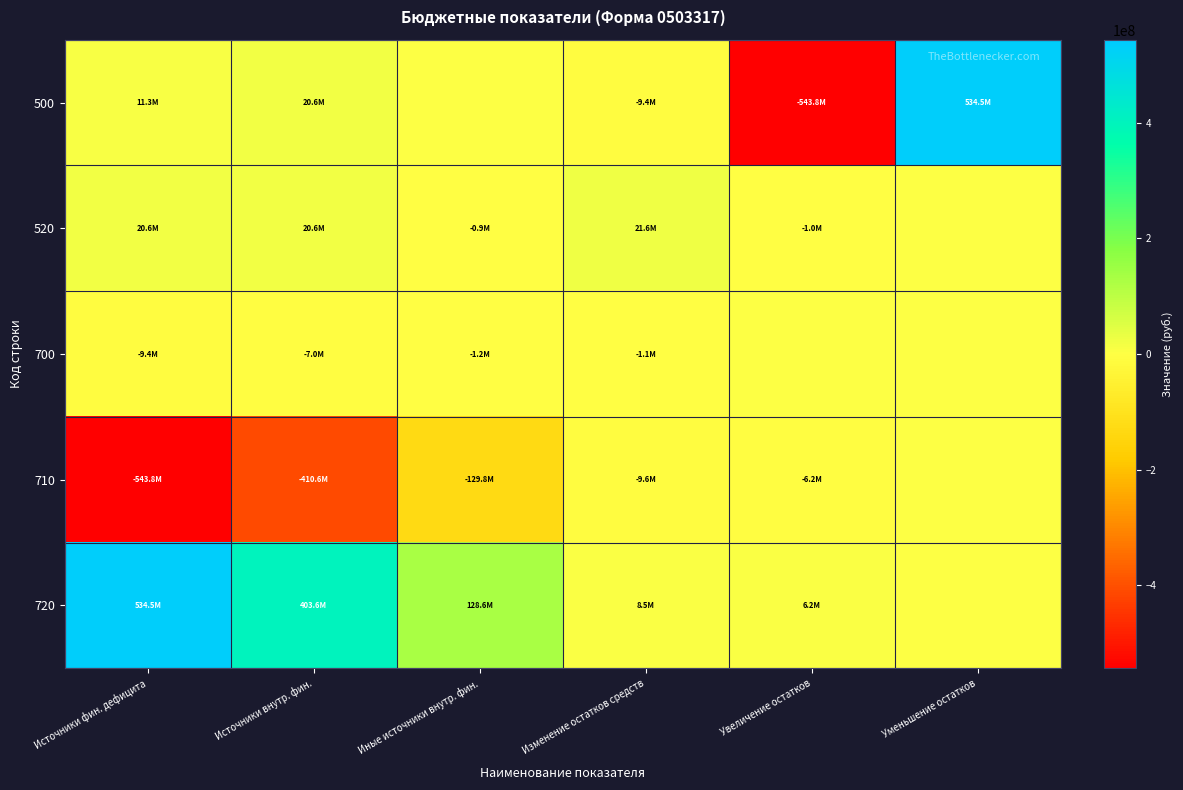

Reading left to right, transcribe all the data shown in this chart.

500: Источники фин. дефицита=11289787.5	Источники внутр. фин.=20643412.9	Иные источники внутр. фин.=0.0	Изменение остатков средств=-9353625.4	Увеличение остатков=-543828413.8	Уменьшение остатков=534474788.4
520: Источники фин. дефицита=20643412.9	Источники внутр. фин.=20643412.9	Иные источники внутр. фин.=-920807.4	Изменение остатков средств=21564220.3	Увеличение остатков=-1000000.0	Уменьшение остатков=0.0
700: Источники фин. дефицита=-9353625.4	Источники внутр. фин.=-7011604.0	Иные источники внутр. фин.=-1209143.5	Изменение остатков средств=-1132877.8	Увеличение остатков=0.0	Уменьшение остатков=0.0
710: Источники фин. дефицита=-543828413.8	Источники внутр. фин.=-410575048.2	Иные источники внутр. фин.=-129815010.3	Изменение остатков средств=-9591363.2	Увеличение остатков=-6153007.8	Уменьшение остатков=0.0
720: Источники фин. дефицита=534474788.4	Источники внутр. фин.=403563444.1	Иные источники внутр. фин.=128605866.7	Изменение остатков средств=8458485.4	Увеличение остатков=6153007.8	Уменьшение остатков=0.0